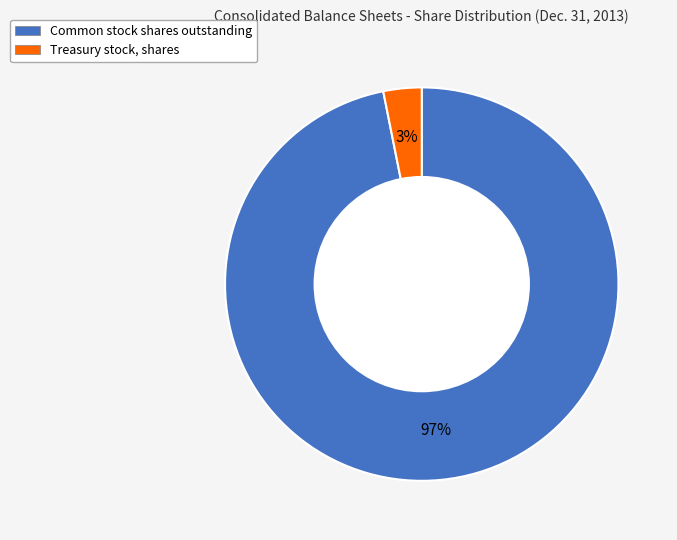

To the nearest percent, what is the average slice percentage?

50%